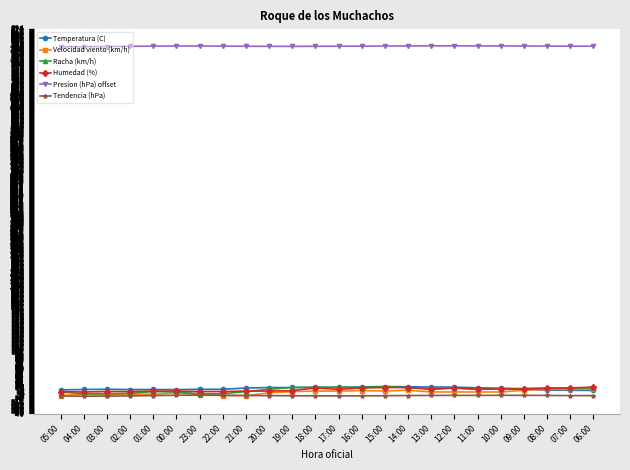

True or false: Presion (hPa) offset and Racha (km/h) intersect in this chart.

False